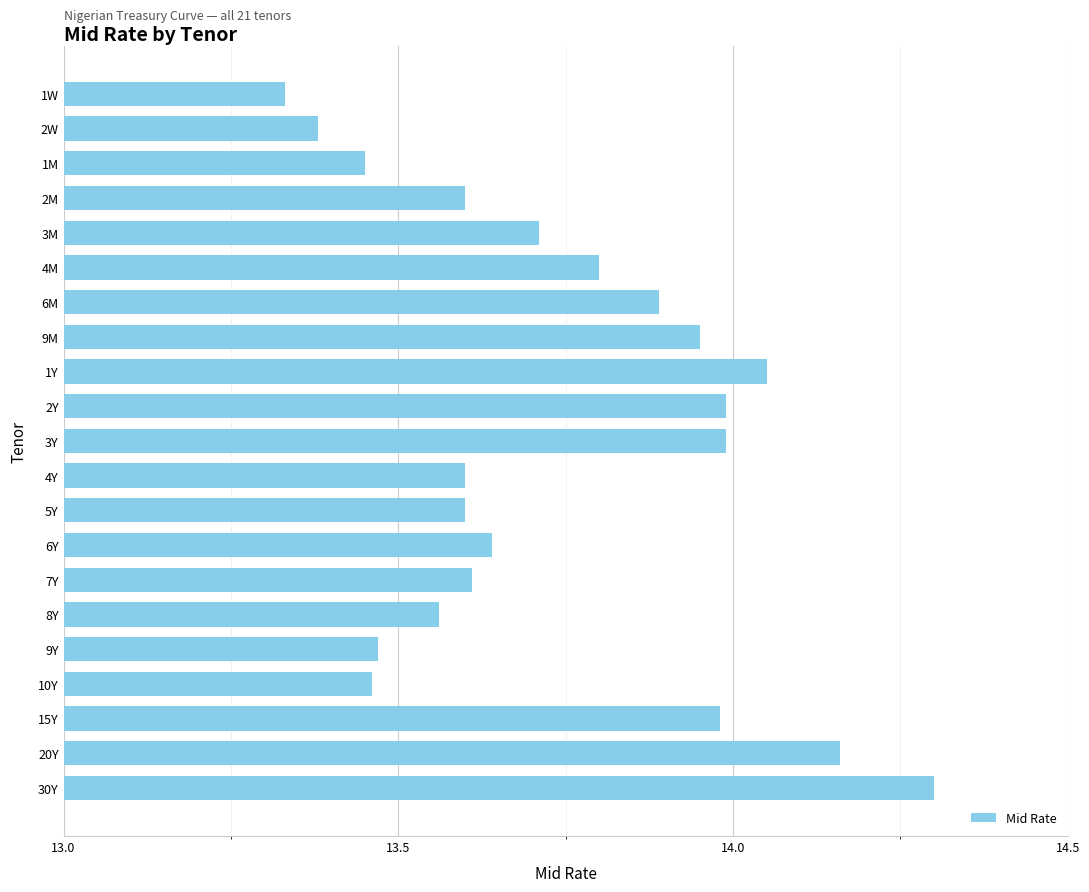

Approximately how many times larger is the value at 7Y compared to 4M?

1.0